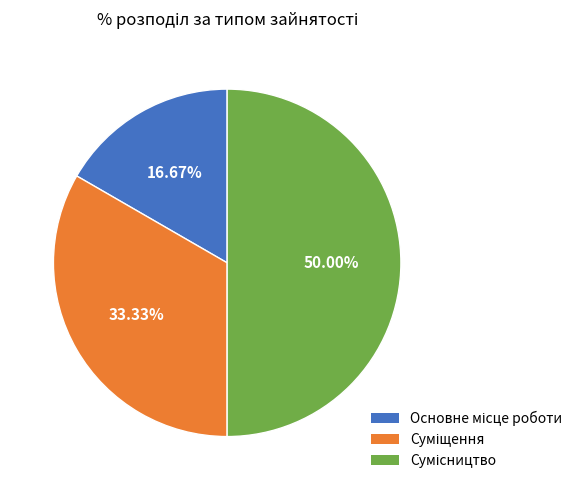

What is the total percentage of Суміщення and Сумісництво?

83.3%